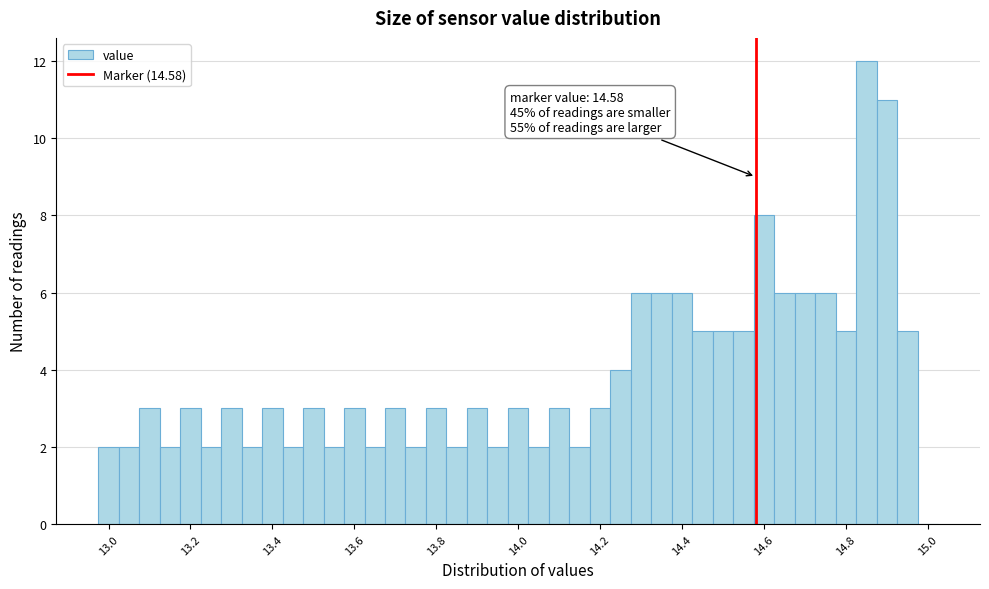

Around what value on the x-axis is the tallest bar? Give the approximate position of its centre, as read against the axis.

14.86